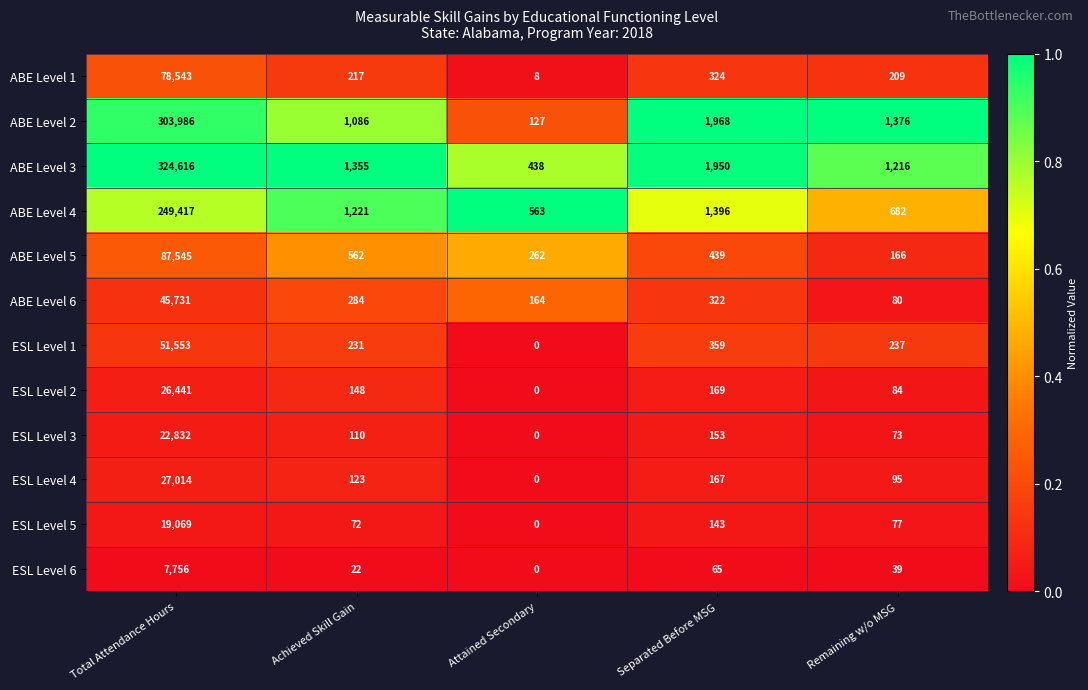

What is the sum of all ESL Level 3 values?

23168